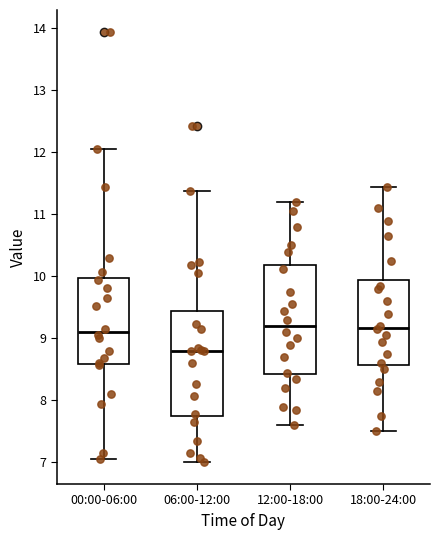

Which box's median line is the lowest?

06:00-12:00